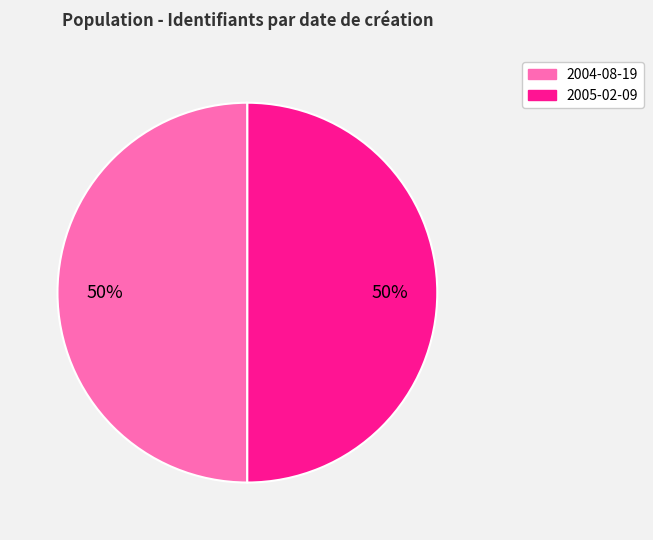

What is the ratio of the value at 2005-02-09 to the value at 2004-08-19?

1.0